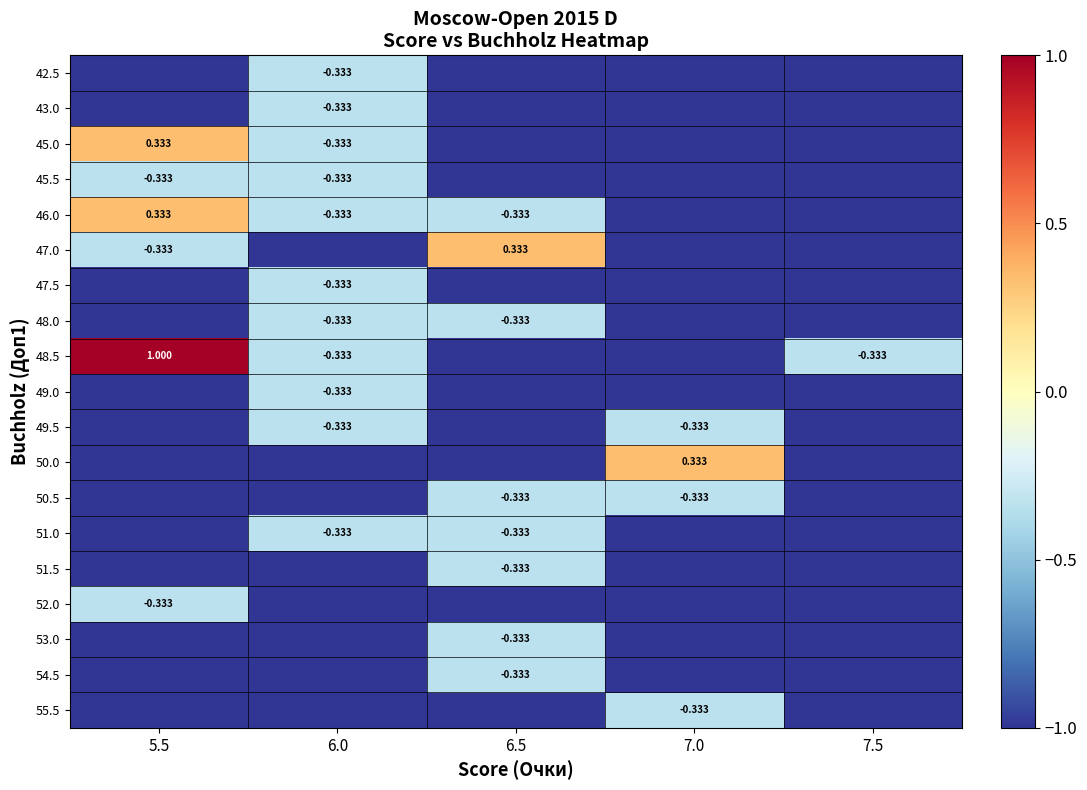

Which series has the largest total across all categories?

48.5